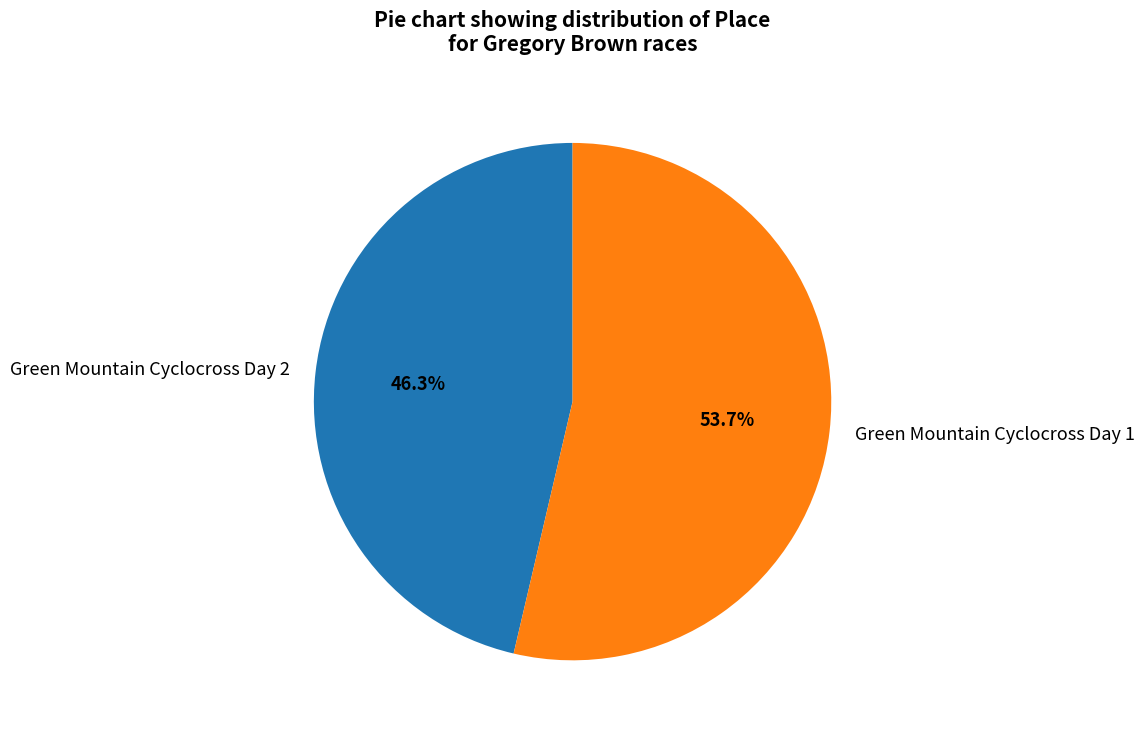

What percentage is the Green Mountain Cyclocross Day 1 slice, to the nearest percent?

54%